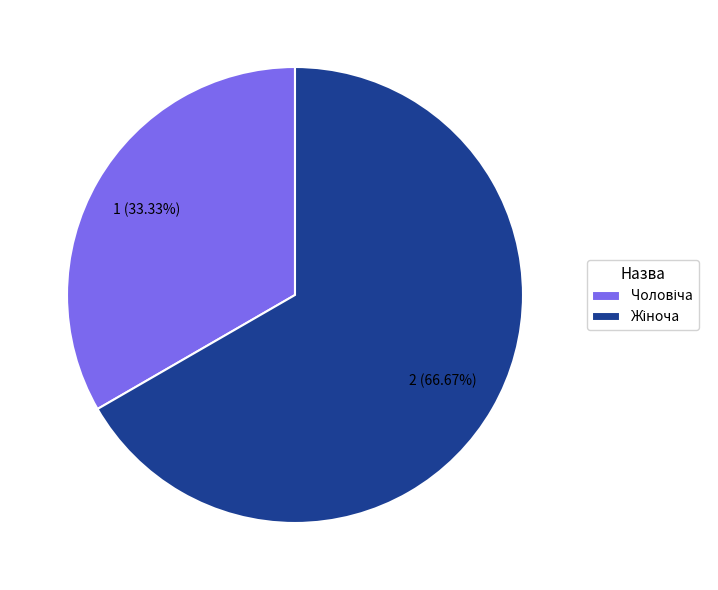

Is there a majority slice in this chart?

Yes